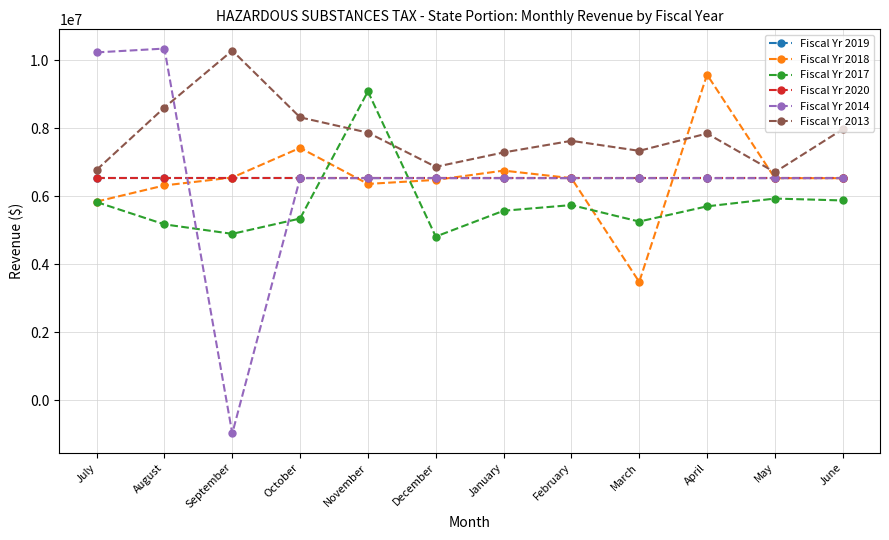

What is the sum of the Fiscal Yr 2019 values at September and June?

13066666